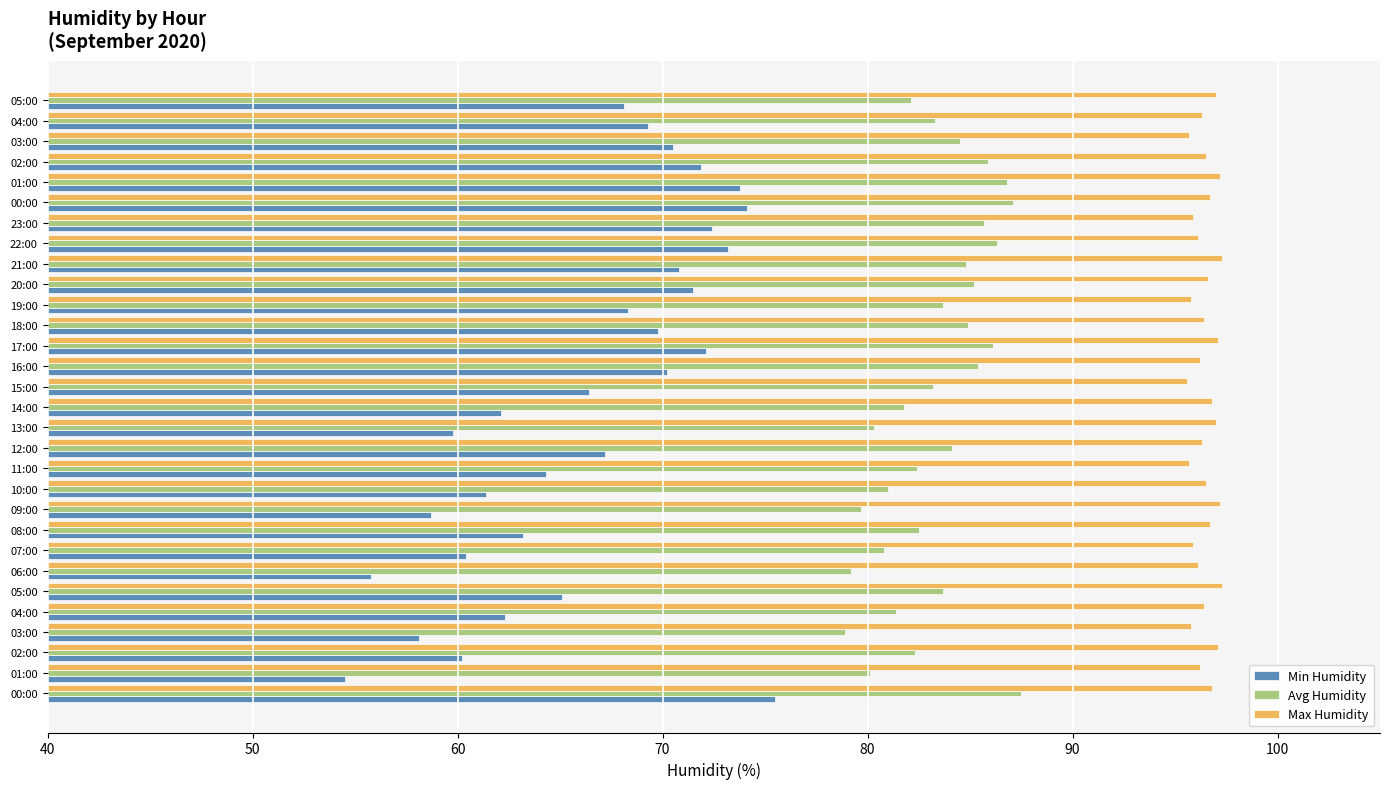

Where is Avg Humidity nearest to the value 83?

15:00